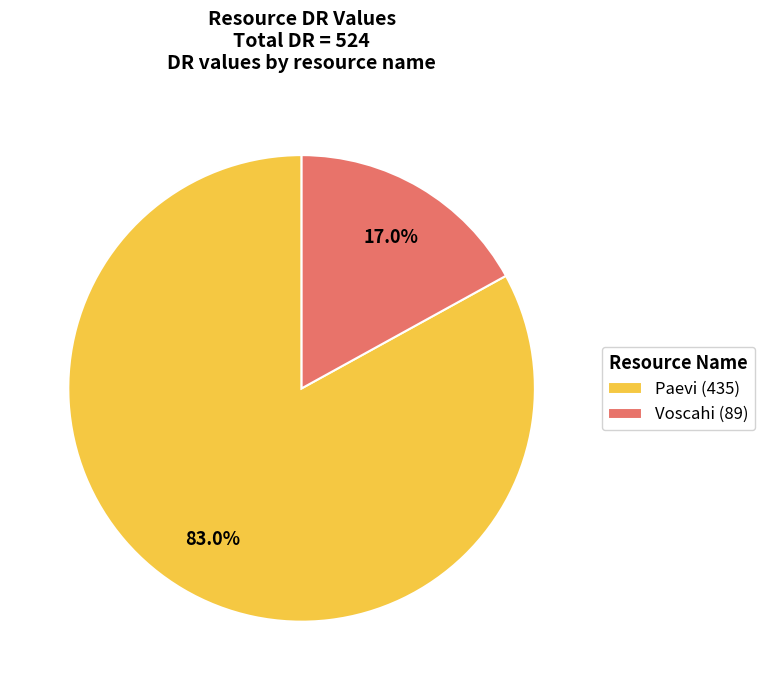

What is the ratio of the value at Paevi to the value at Voscahi?

4.9